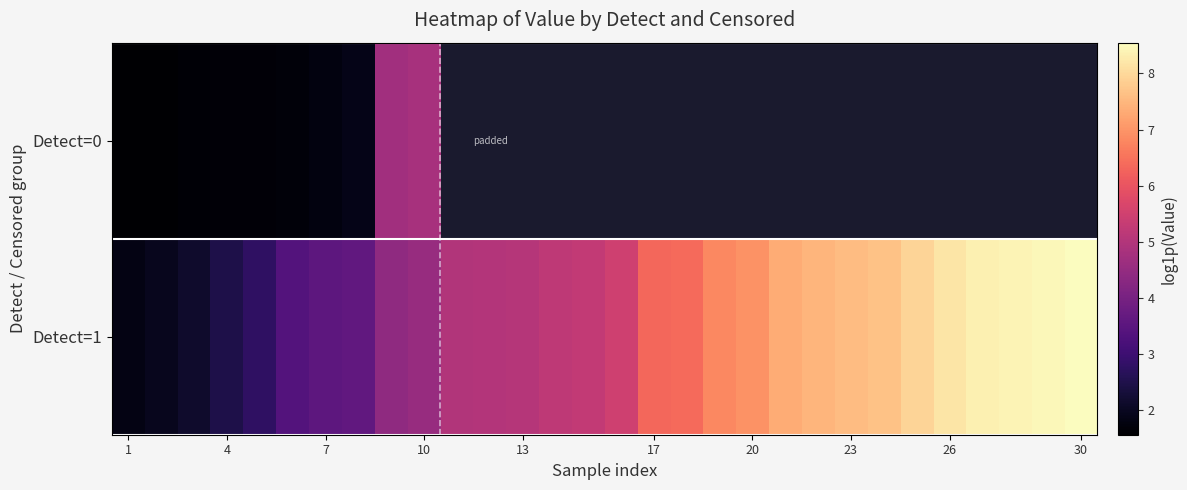

Is it true that Detect=1 equals 6.9 at 20?

True